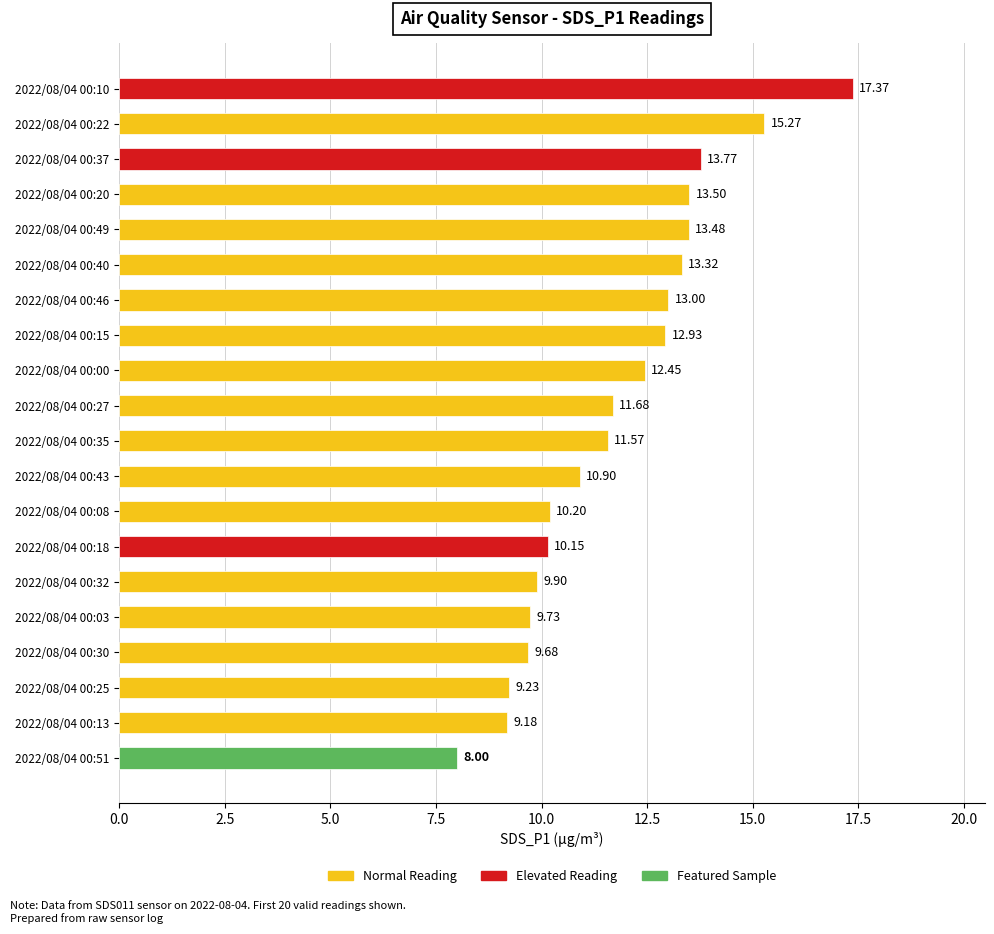

Which label corresponds to the smallest value in the chart?

2022/08/04 00:51